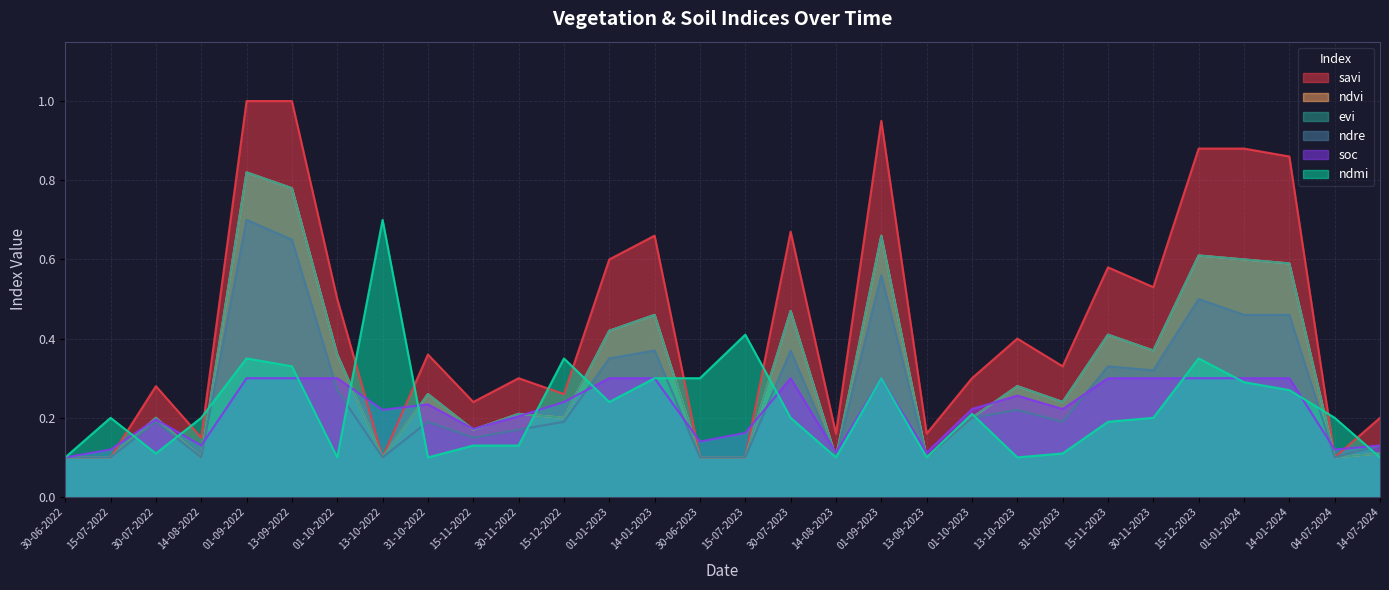

What is the difference between the second highest and minimum values in the savi series?

0.9